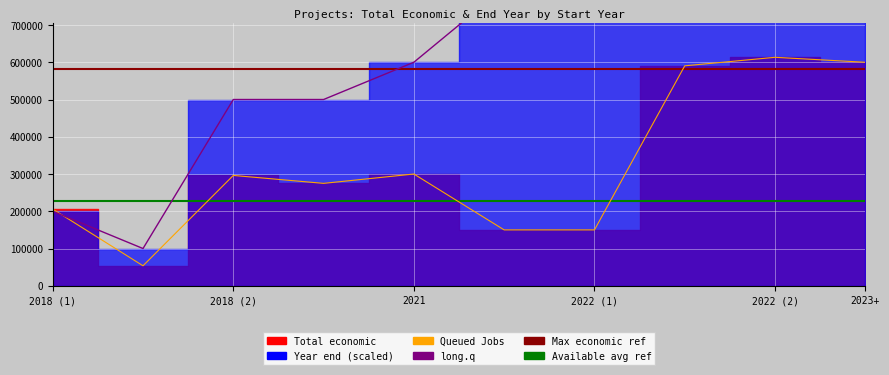

What is the approximate value of Total economic at 2022 (2)?

613256